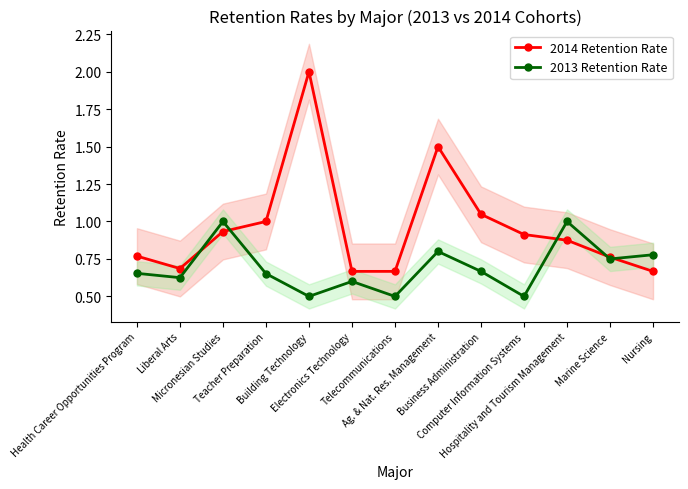

At which category does 2013 Retention Rate reach its first local valley?

Liberal Arts